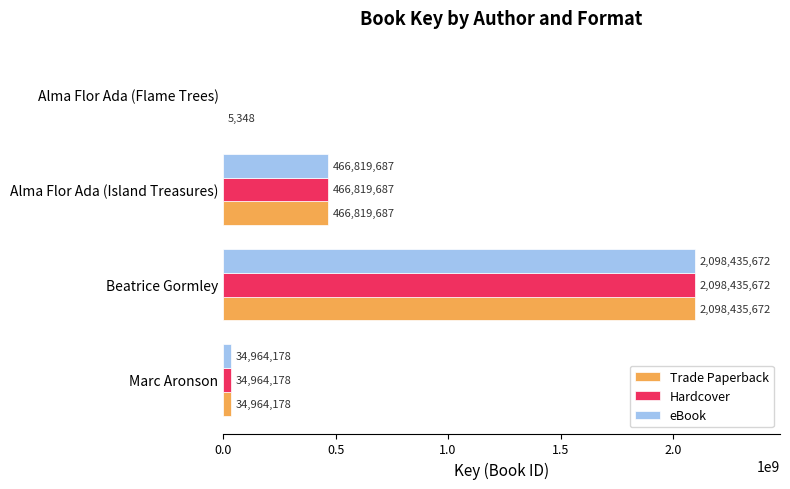

What are all the series names shown in the legend?

Trade Paperback, Hardcover, eBook